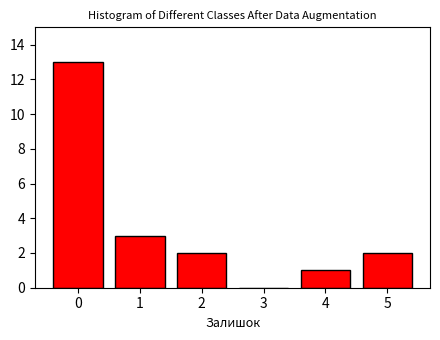

Reading left to right, list all the values displayed in this chart.

0=13	1=3	2=2	3=0	4=1	5=2